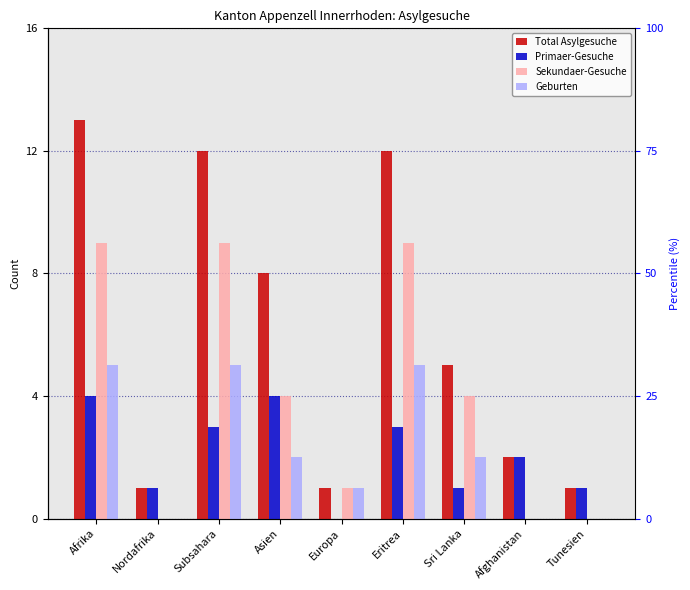

What is the spread (max minus min) of values at Eritrea?

9